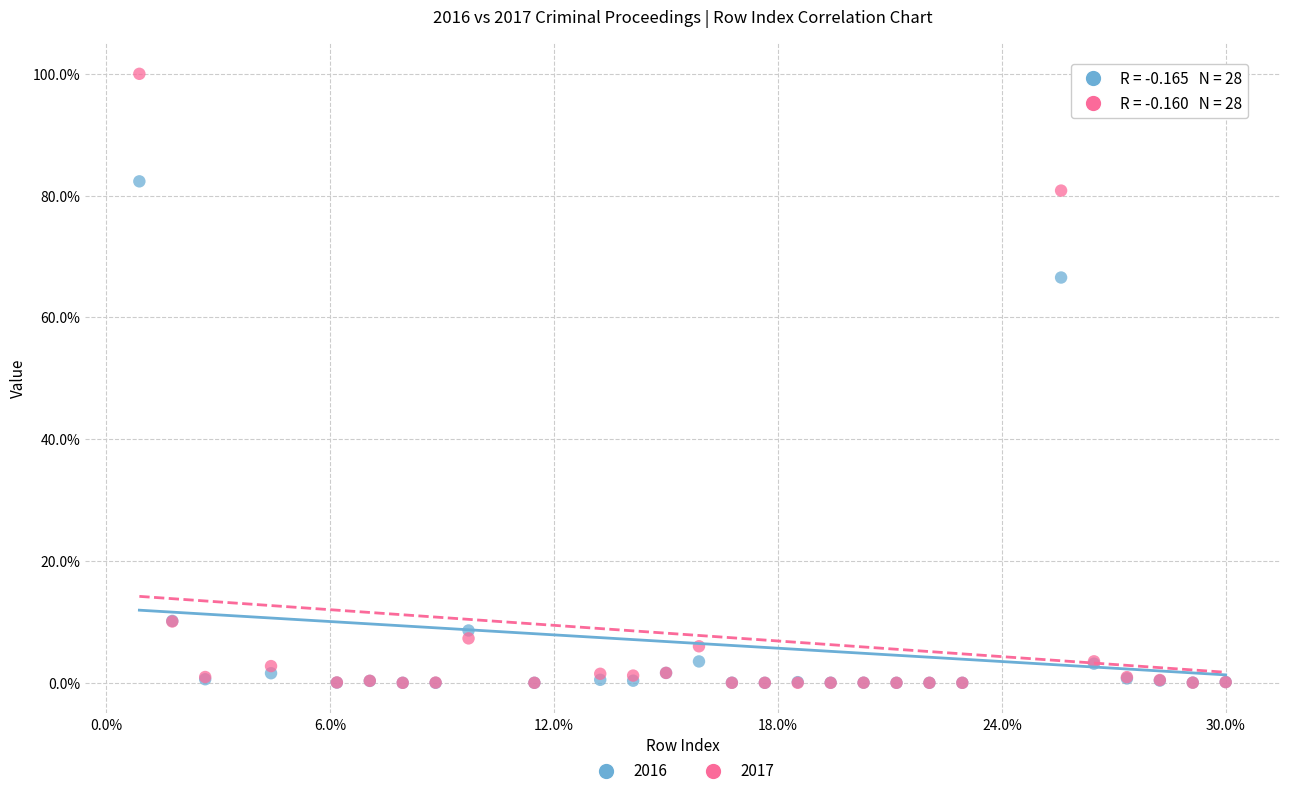

What are all the series names shown in the legend?

2016, 2017